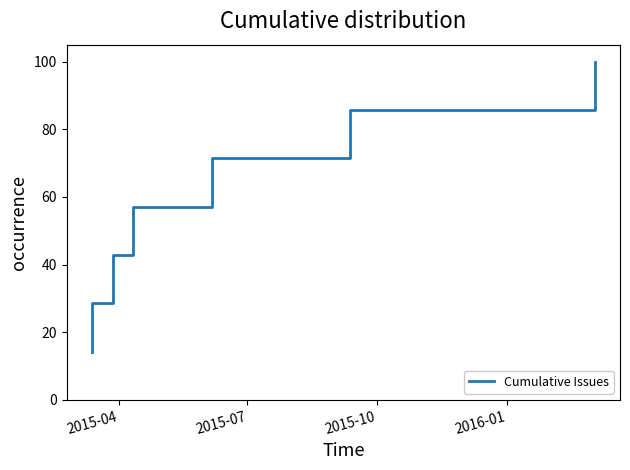

True or false: there are more than 0 points higher than both neighbors.

False